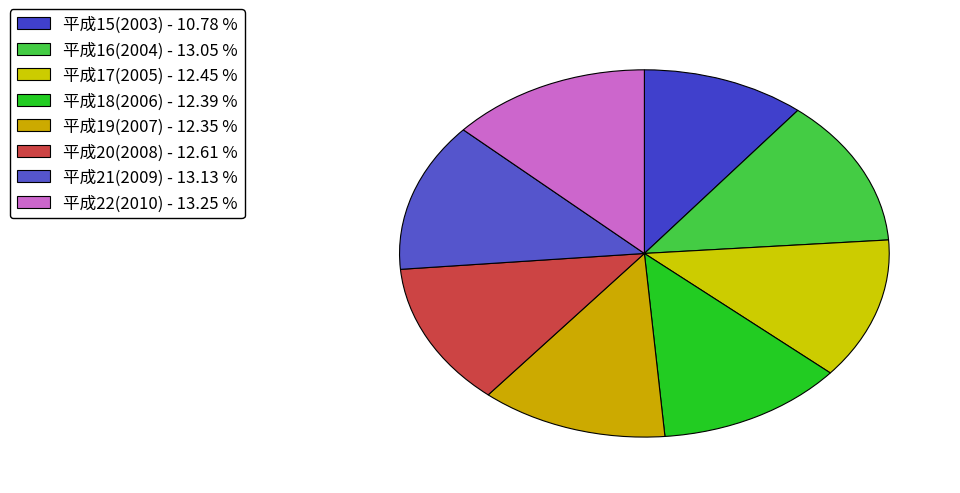

True or false: 平成19(2007) accounts for 12% of the total.

True